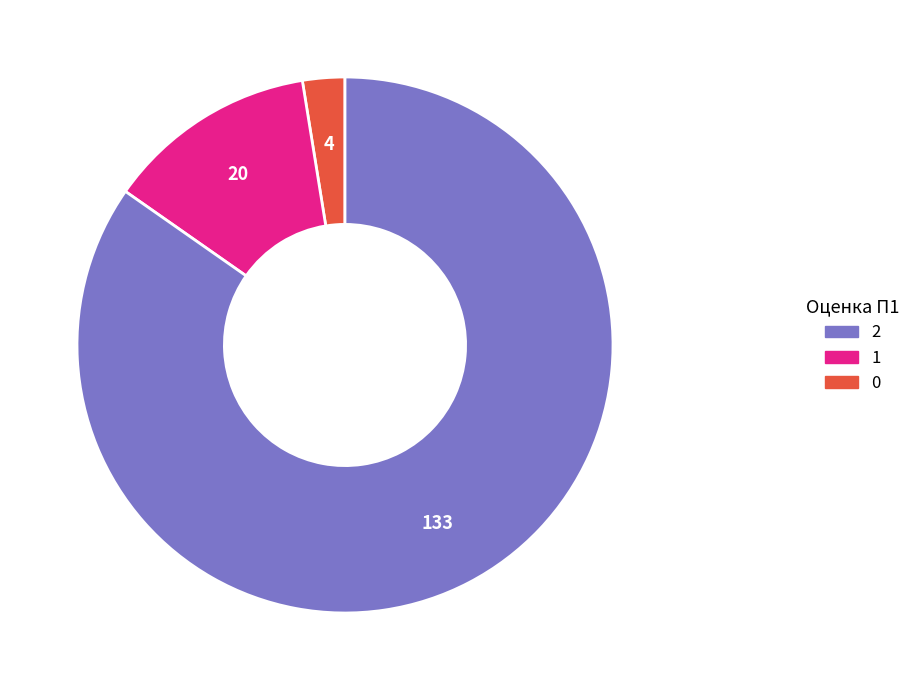

Is there any slice that represents more than half of the pie?

Yes